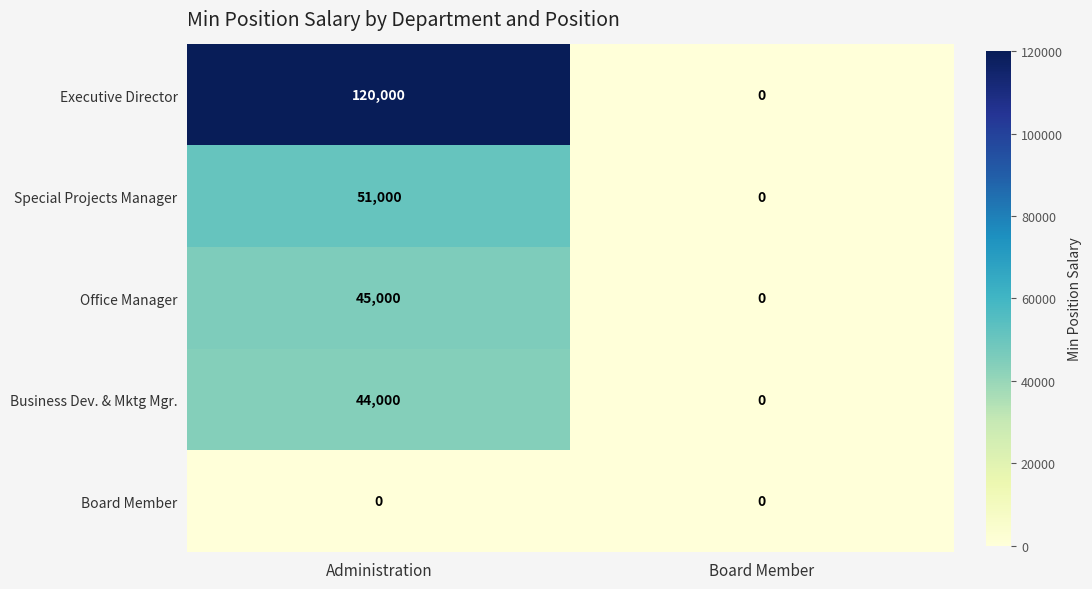

Reading right to left, transcribe all the data shown in this chart.

Executive Director: 0	120000
Special Projects Manager: 0	51000
Office Manager: 0	45000
Business Dev. & Mktg Mgr.: 0	44000
Board Member: 0	0